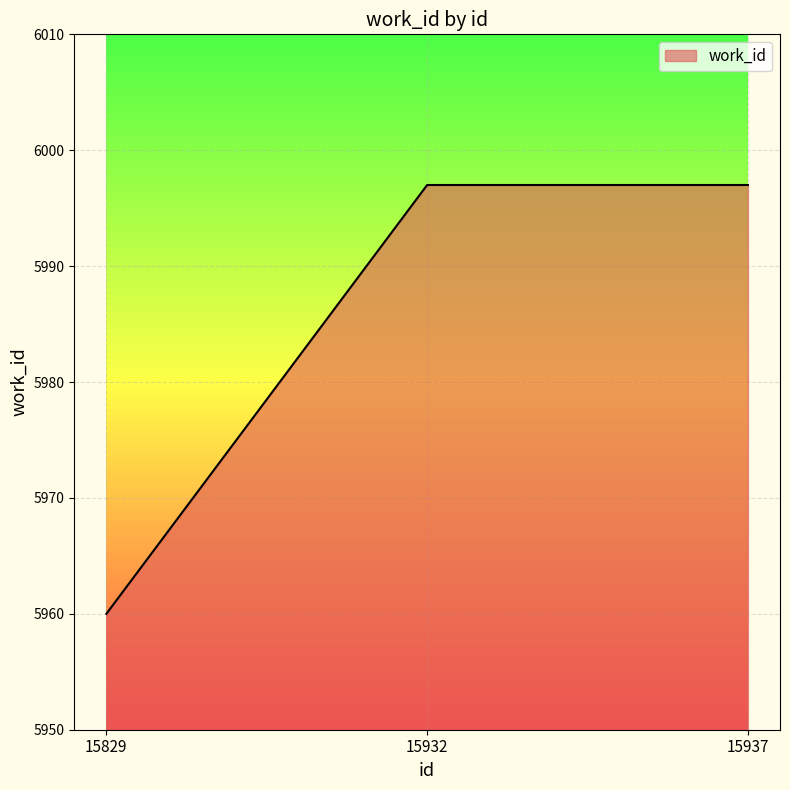

Approximately how many times larger is the value at 15829 compared to 15932?

1.0